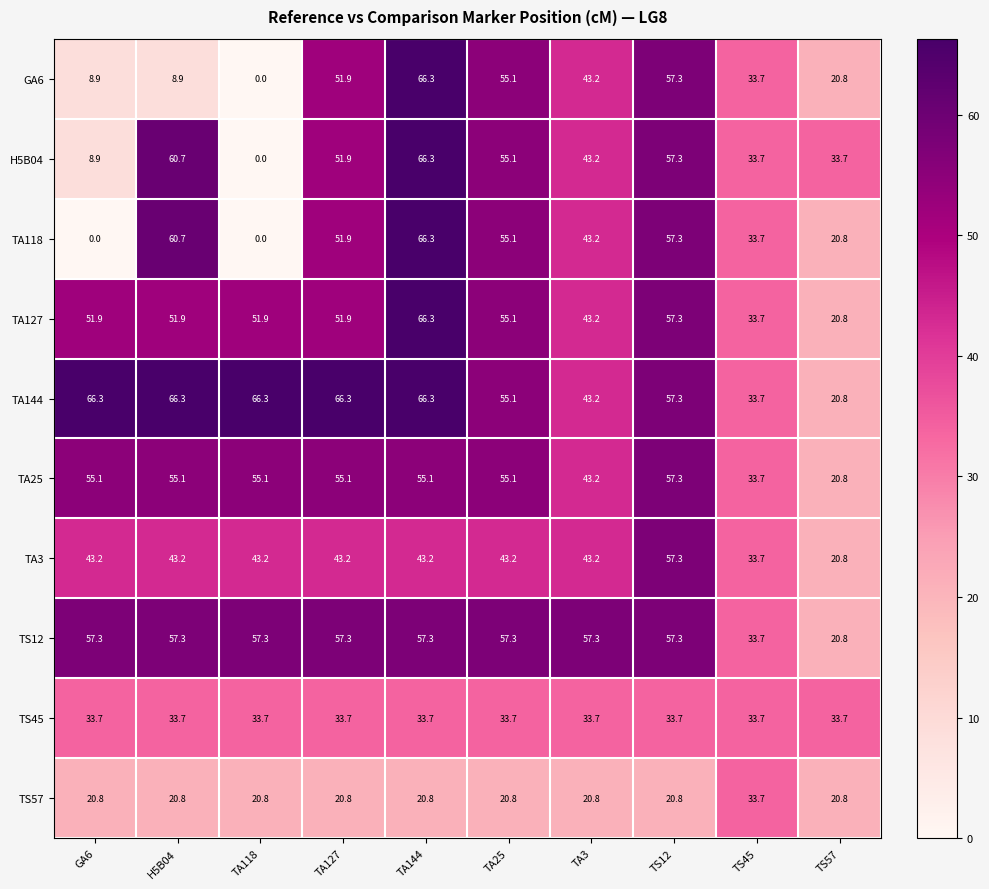

How many distinct data groups are displayed?

10